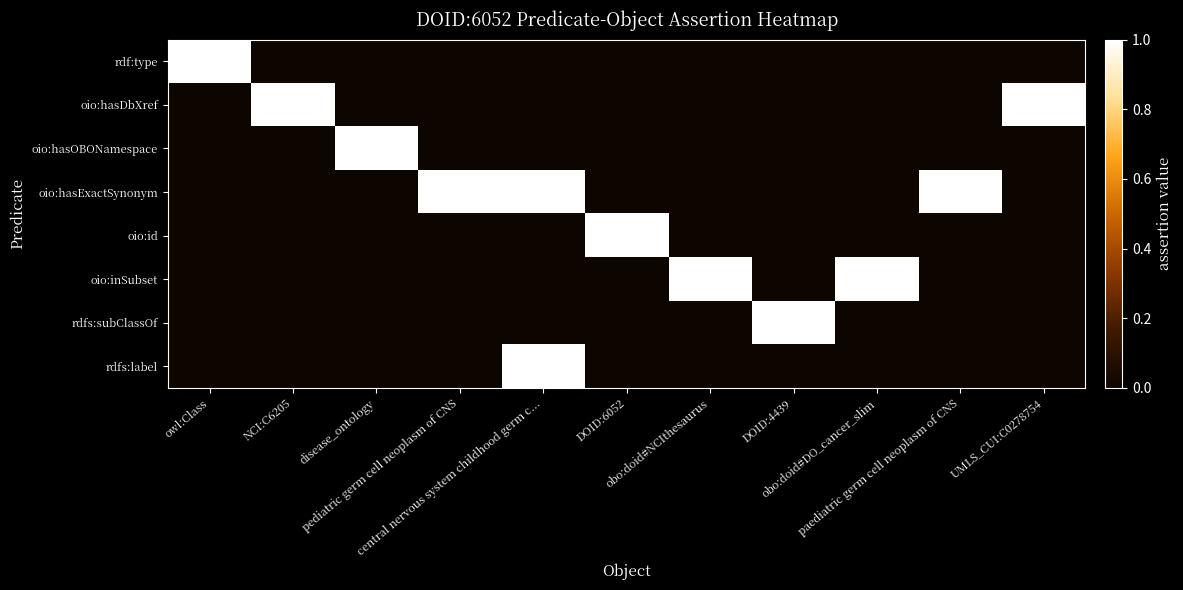

True or false: rdfs:subClassOf has a value of 0 at disease_ontology.

True